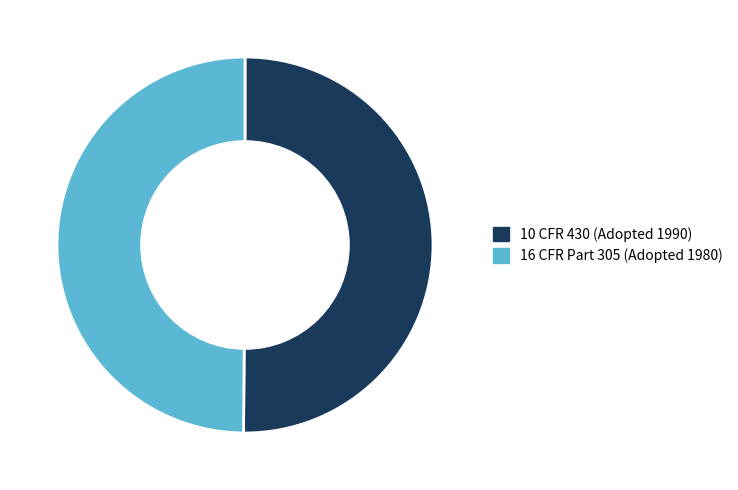

Combined, do 16 CFR Part 305 (Adopted 1980) and 10 CFR 430 (Adopted 1990) account for over 50%?

Yes